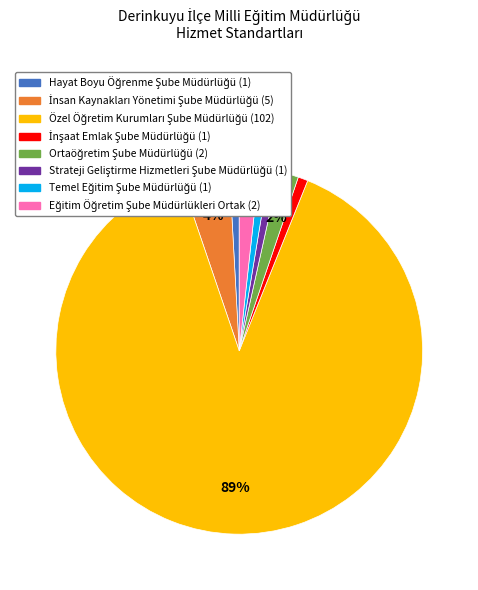

To the nearest percent, what is the average slice percentage?

12%